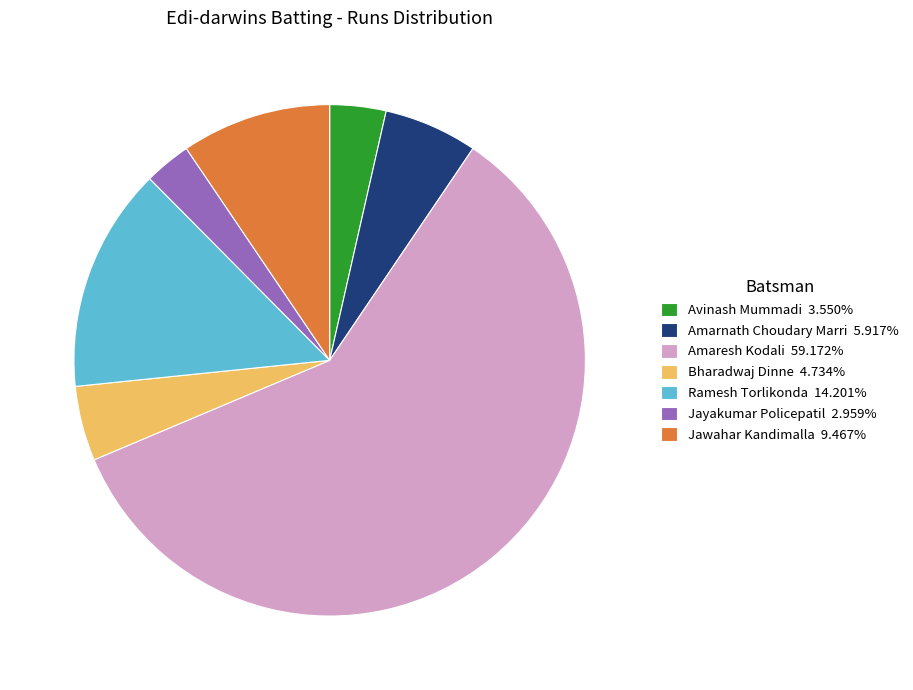

Do Amaresh Kodali 59.172% and Ramesh Torlikonda 14.201% together represent more than half of the pie?

Yes